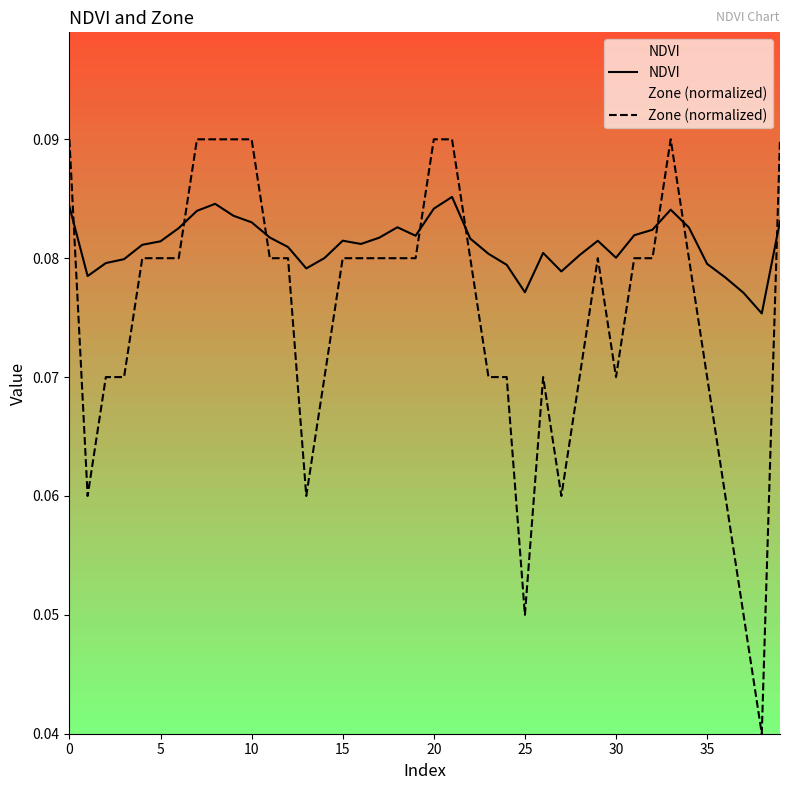

Which series has the largest total across all categories?

NDVI